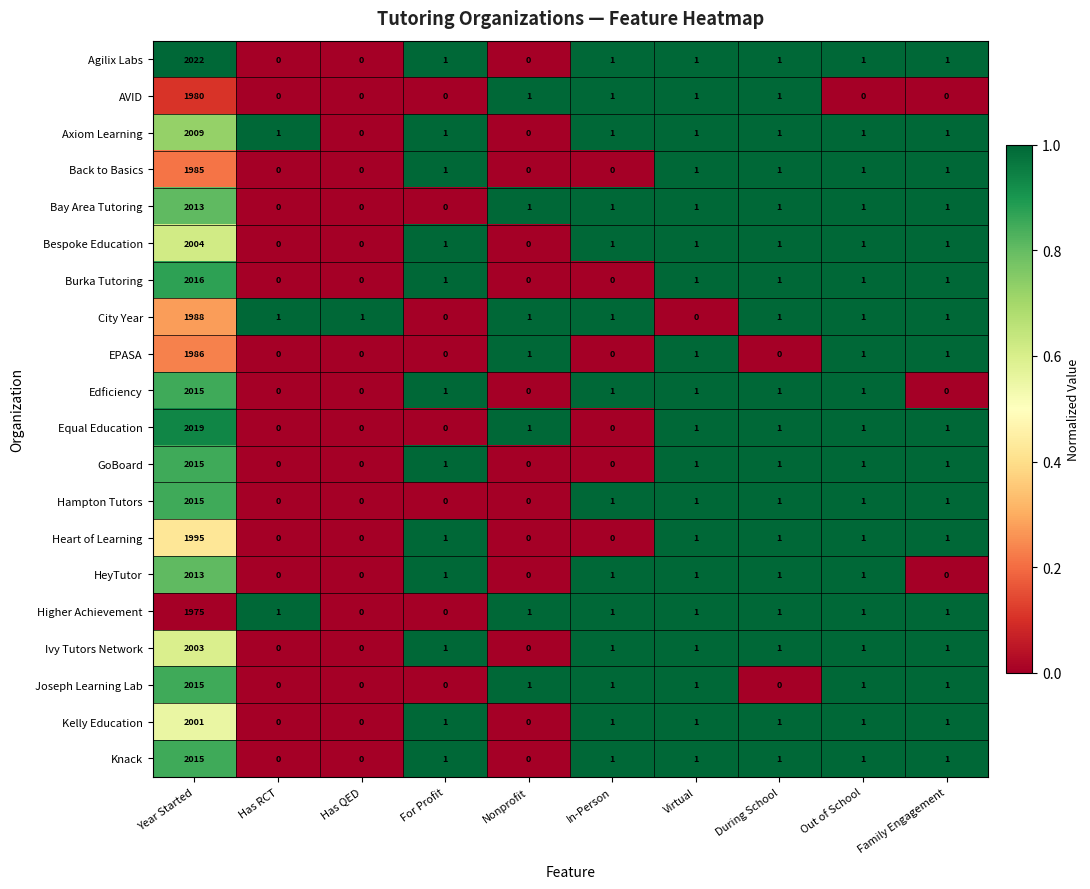

Where does the Ivy Tutors Network series first go above 1?

Year Started